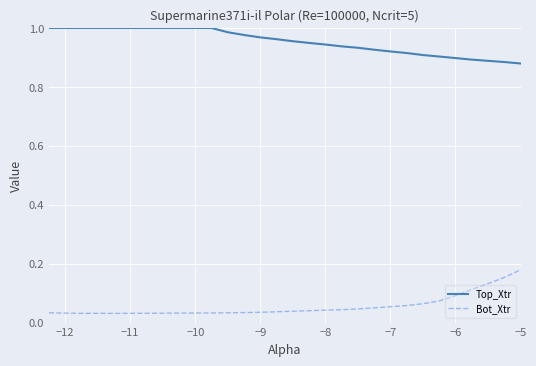

Rank the series by their maximum value, from highest to lowest.

Top_Xtr, Bot_Xtr